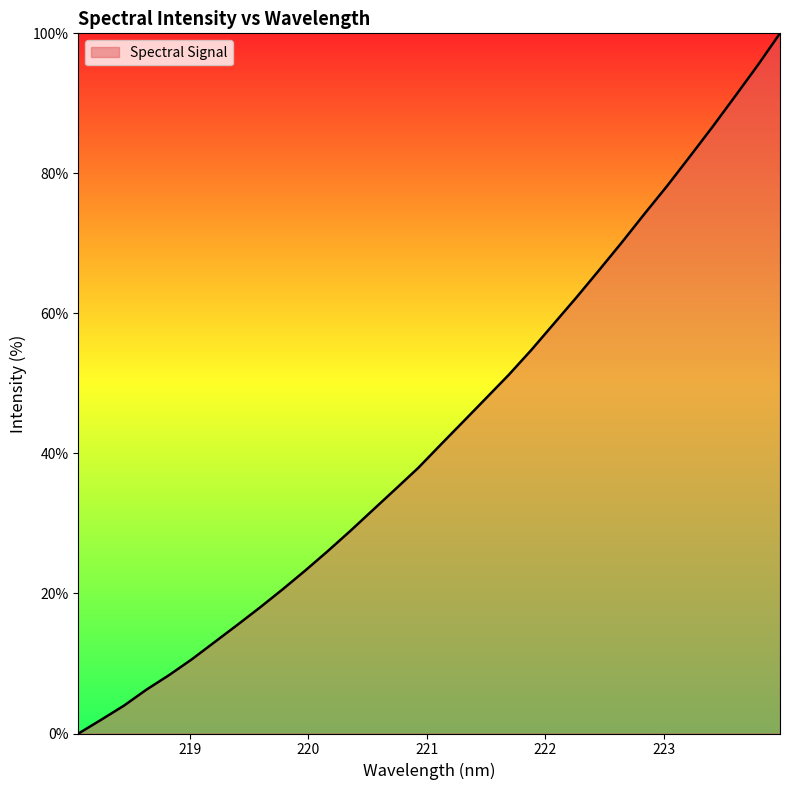

Does the chart display data point markers on the line(s)?

No